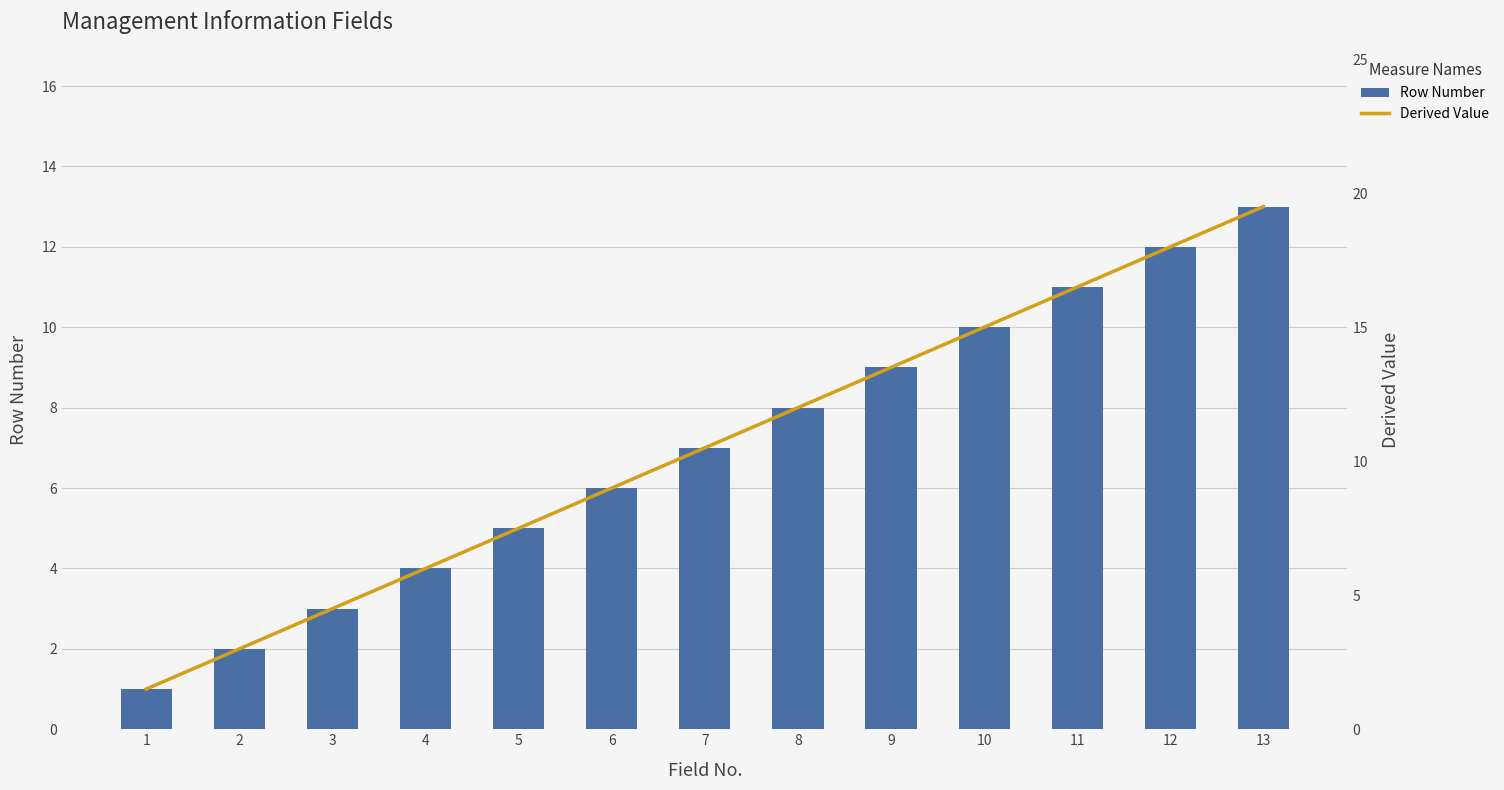

Reading left to right, what are all the values shown in this chart?

Row Number: 1=1.0	2=2.0	3=3.0	4=4.0	5=5.0	6=6.0	7=7.0	8=8.0	9=9.0	10=10.0	11=11.0	12=12.0	13=13.0
Derived Value: 1=1.5	2=3.0	3=4.5	4=6.0	5=7.5	6=9.0	7=10.5	8=12.0	9=13.5	10=15.0	11=16.5	12=18.0	13=19.5